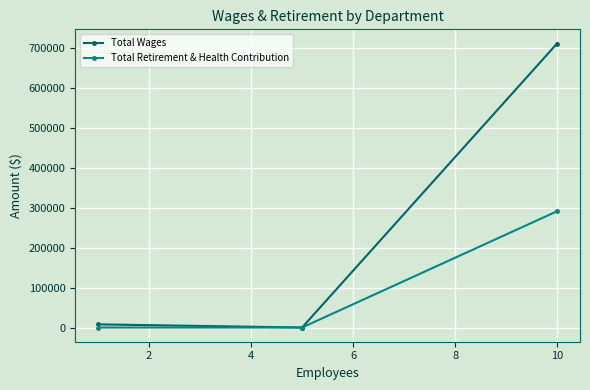

What is the difference between the maximum and minimum values in the Total Retirement & Health Contribution series?

290729